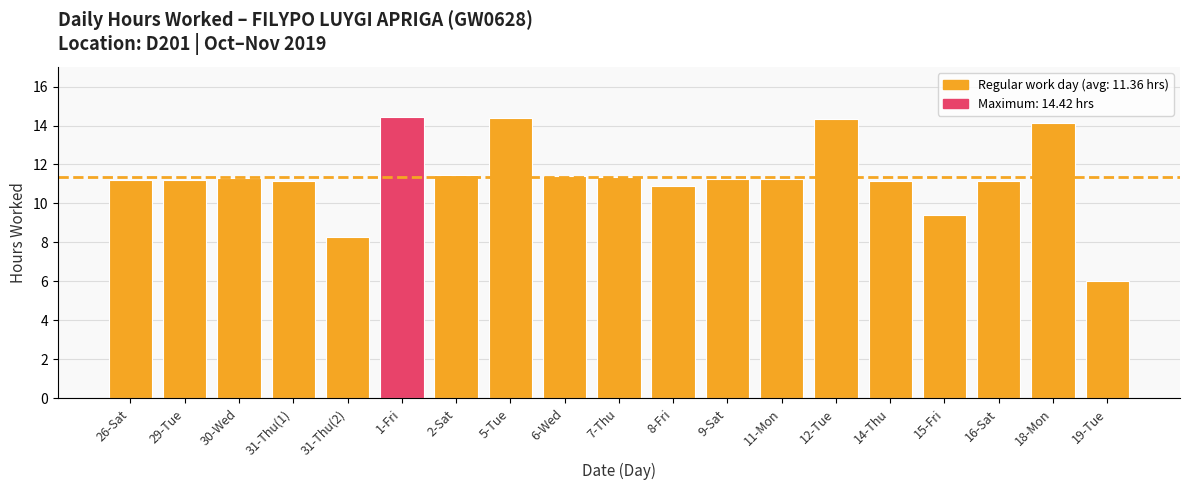

Where is the data nearest to the value 10?

15-Fri